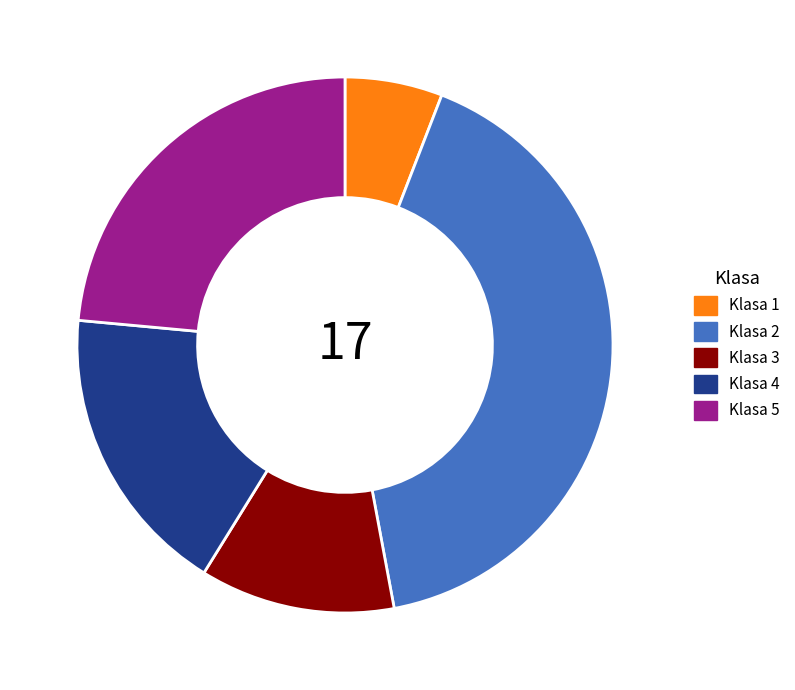

What is the smallest slice in the pie chart?

Klasa 1